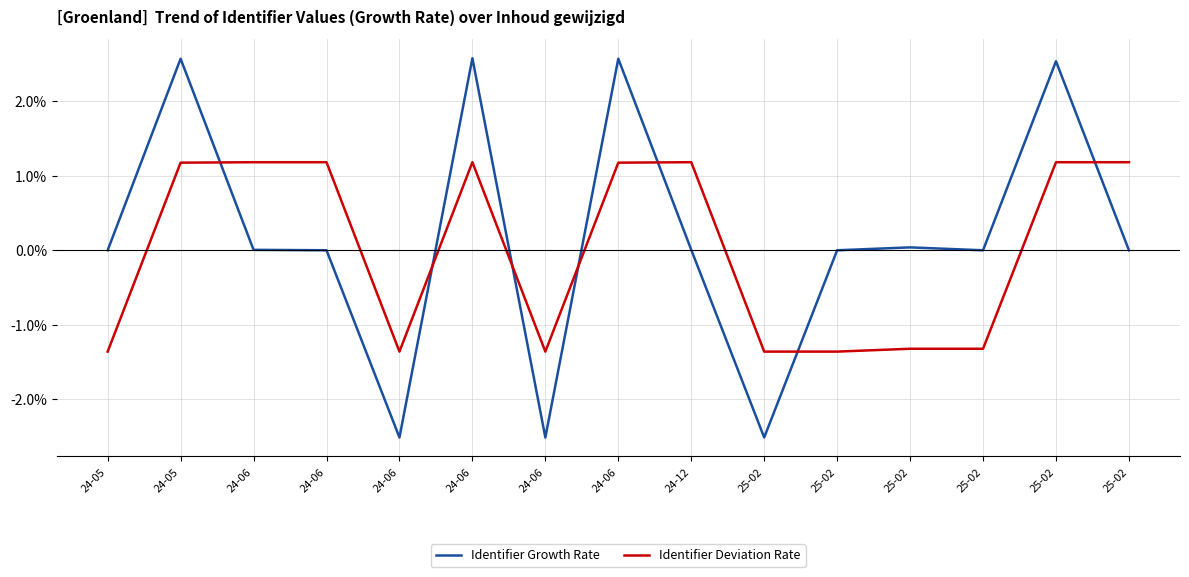

What are all the series names shown in the legend?

Identifier Growth Rate, Identifier Deviation Rate